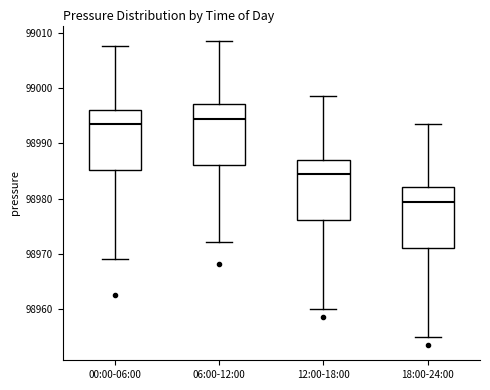

Reading left to right, read every box against the y-axis: the position of its median line, the range the box covers, and the ends of its whiskers. The values are not printed on the chart, so give them approximately, as read against the axis.

00:00-06:00: median 98993, box 98985 to 98996, whiskers 98969 to 99008
06:00-12:00: median 98994, box 98986 to 98997, whiskers 98972 to 99009
12:00-18:00: median 98984, box 98976 to 98987, whiskers 98960 to 98999
18:00-24:00: median 98979, box 98971 to 98982, whiskers 98955 to 98994